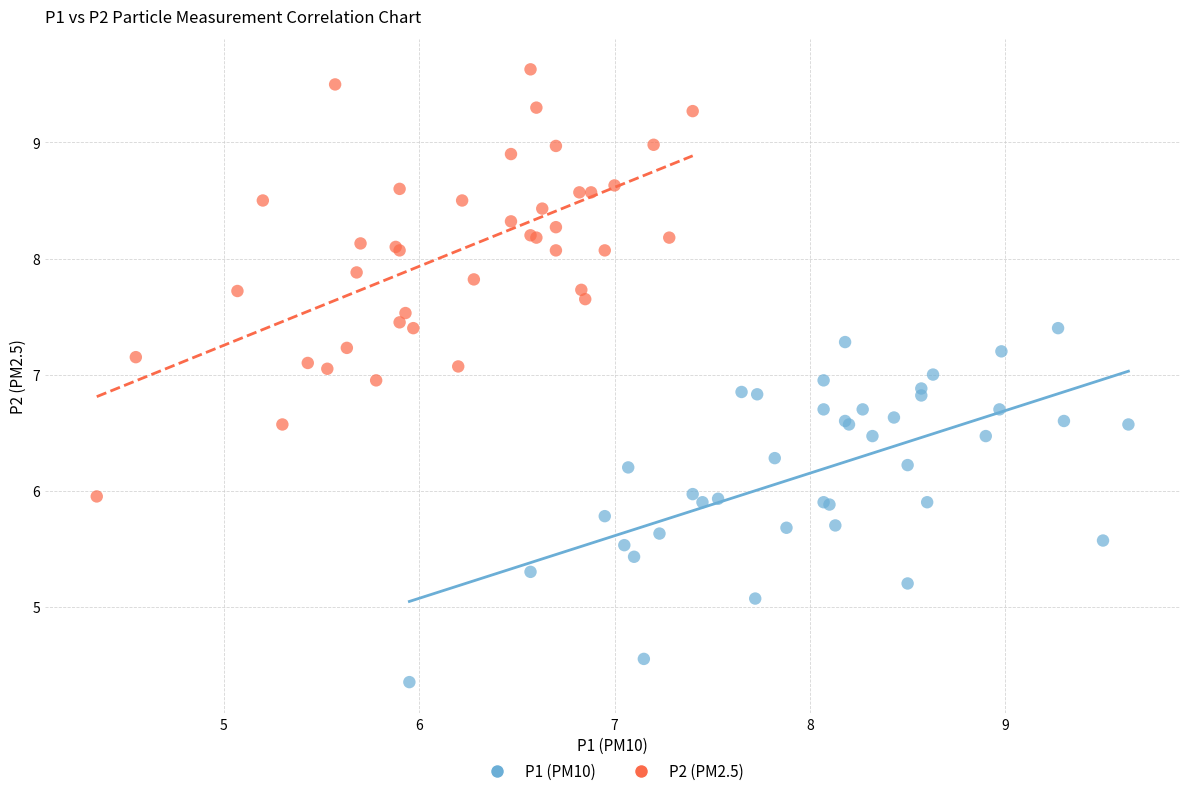

What are all the series names shown in the legend?

P1 (PM10), P2 (PM2.5)